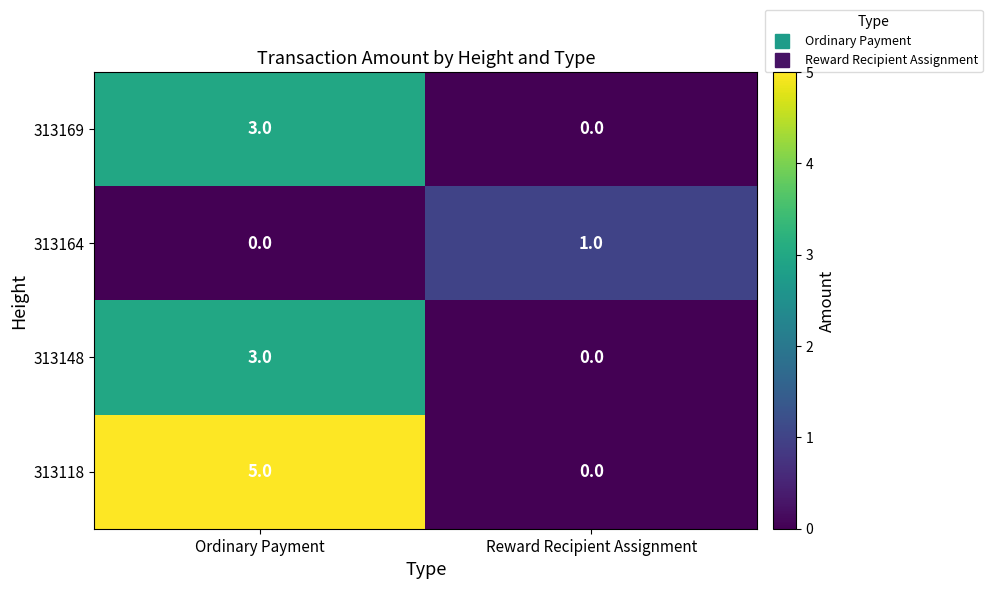

Where is 313169 nearest to the value 1?

Reward Recipient Assignment